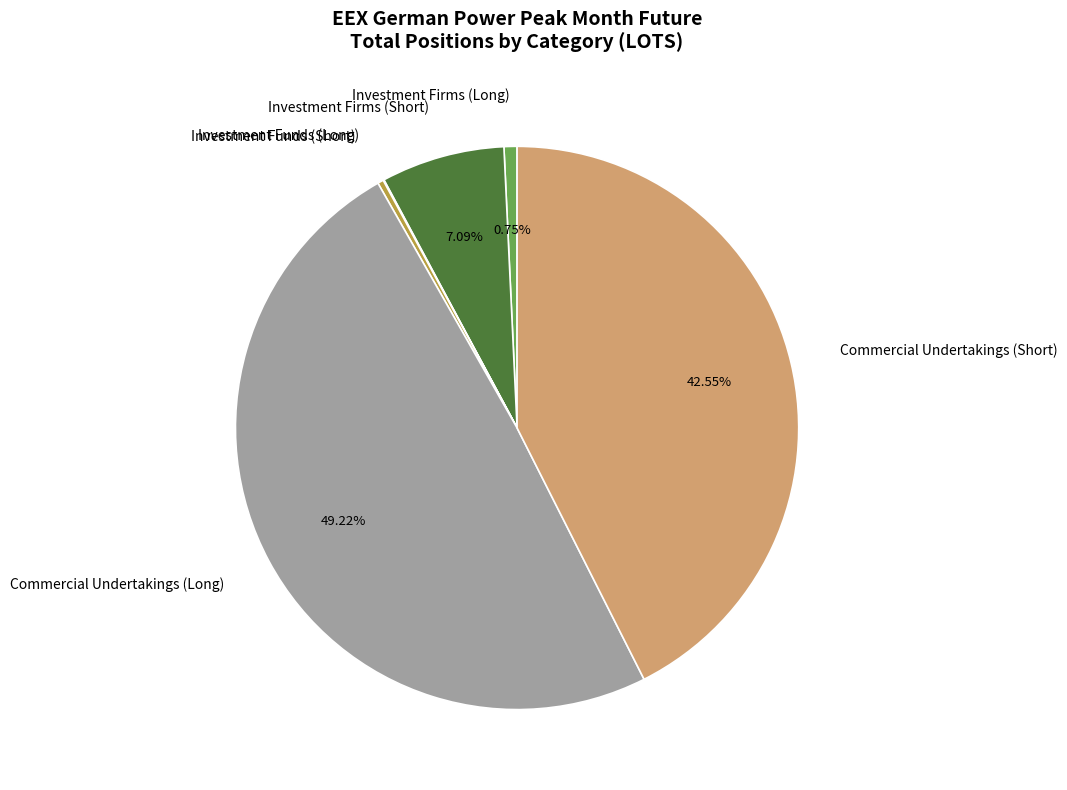

Which slice is the largest?

Commercial Undertakings (Long)